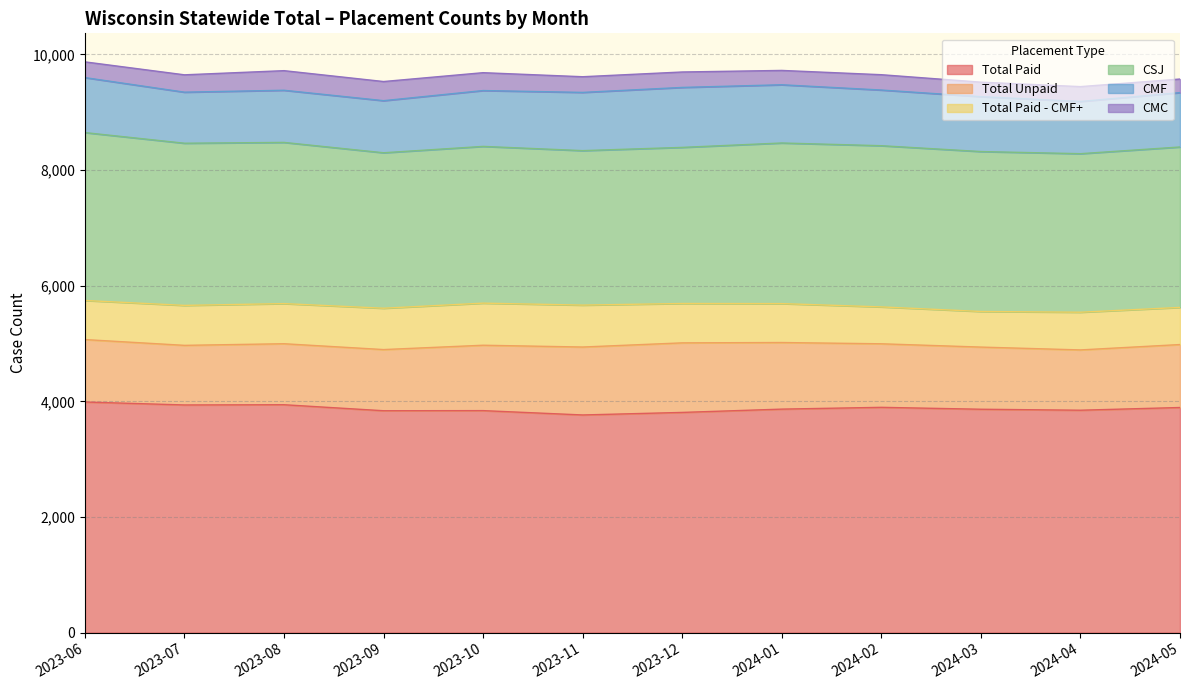

Where is the first local minimum for CMF?

2023-07